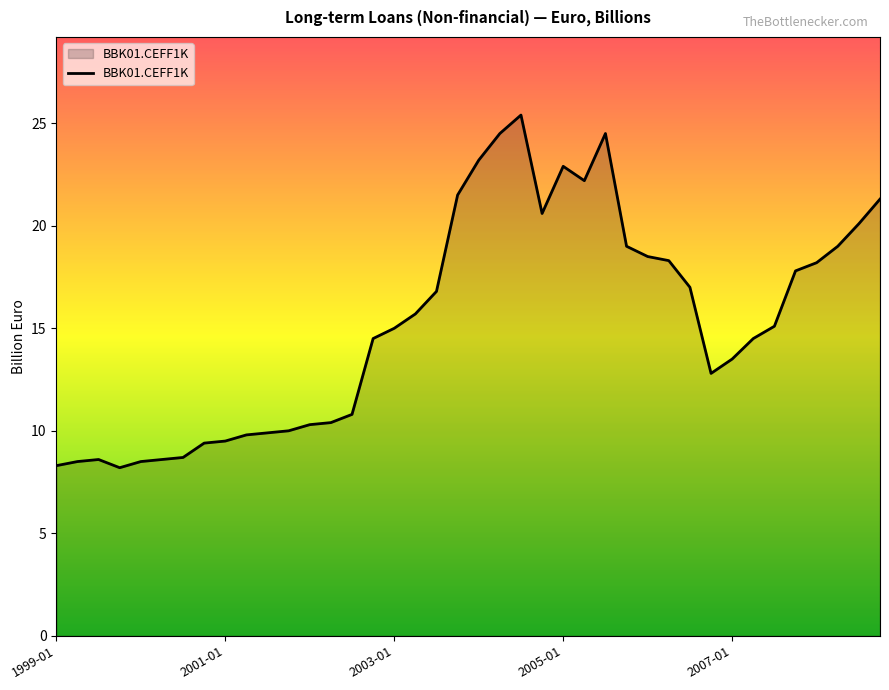

What is the maximum value shown in the chart?

25.4